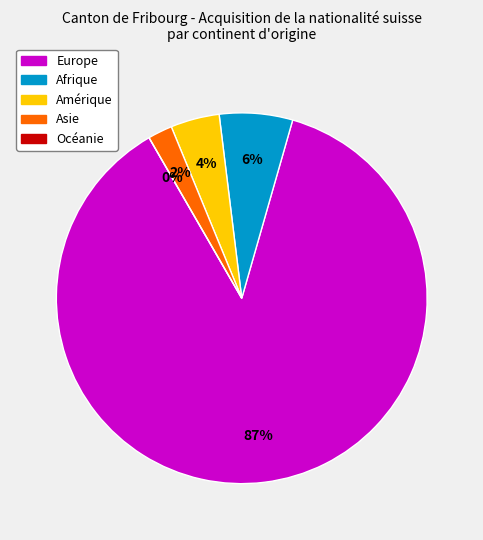

Which slice is the largest?

Europe